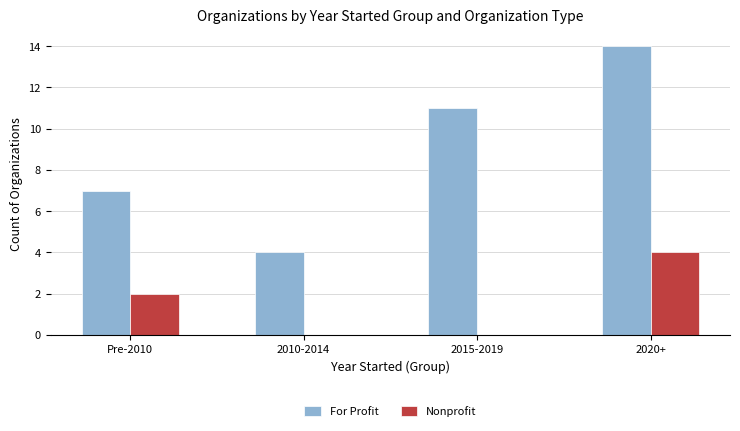

Count the number of data series in this chart.

2